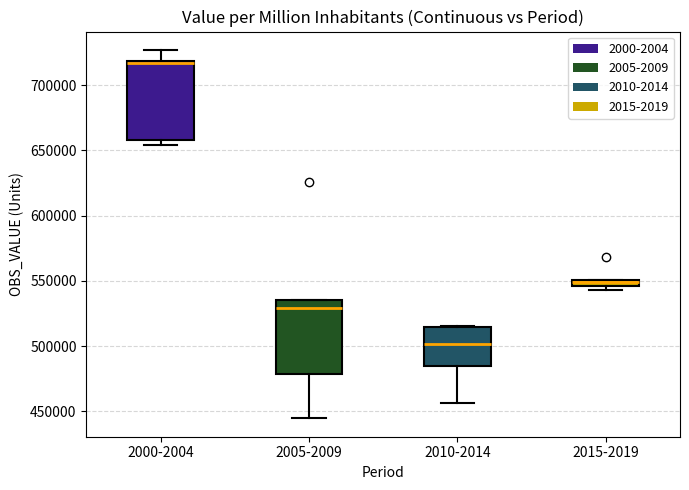

Where is the lower edge of the box for 2015-2019 on the y-axis? The values are not printed on the chart, so give them approximately, as read against the axis.

545000